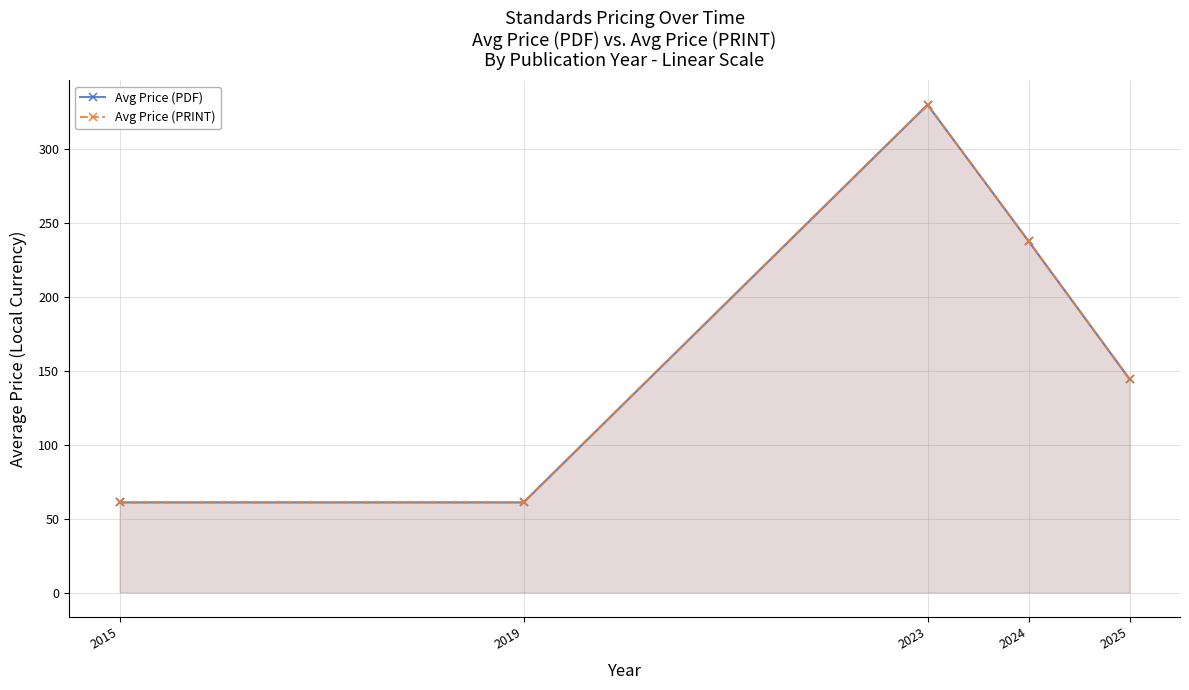

What is the difference between the second highest and minimum values in the Avg Price (PRINT) series?

176.8